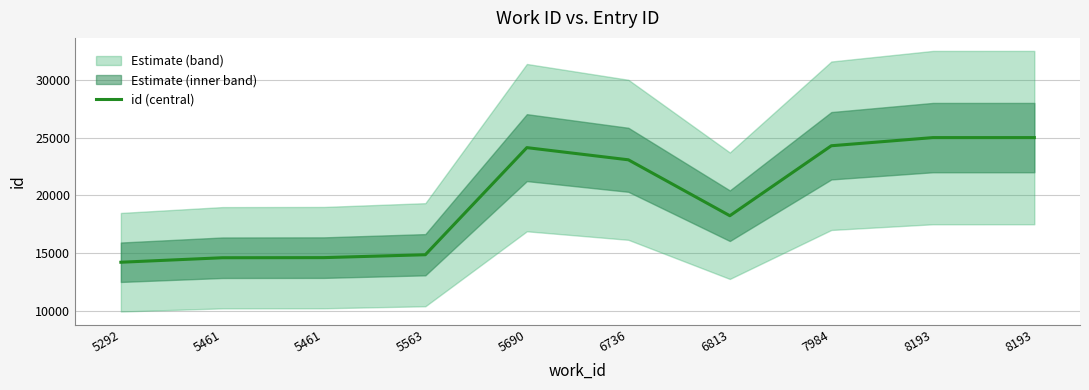

What is the difference between the values at 5563 and 7984?

9432